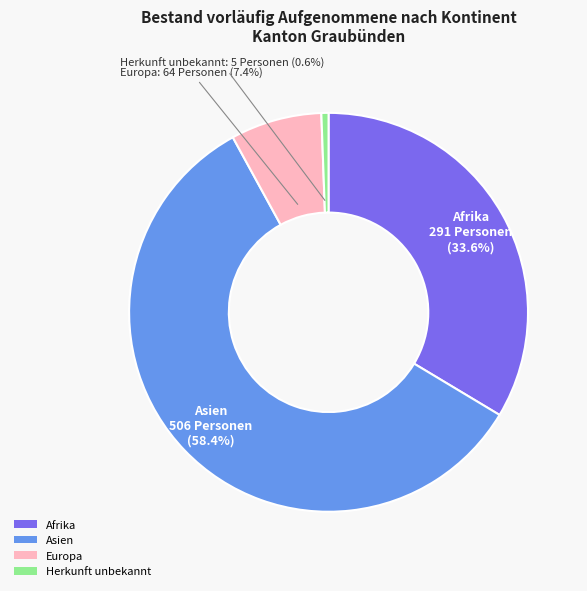

True or false: Herkunft unbekannt accounts for 11% of the total.

False